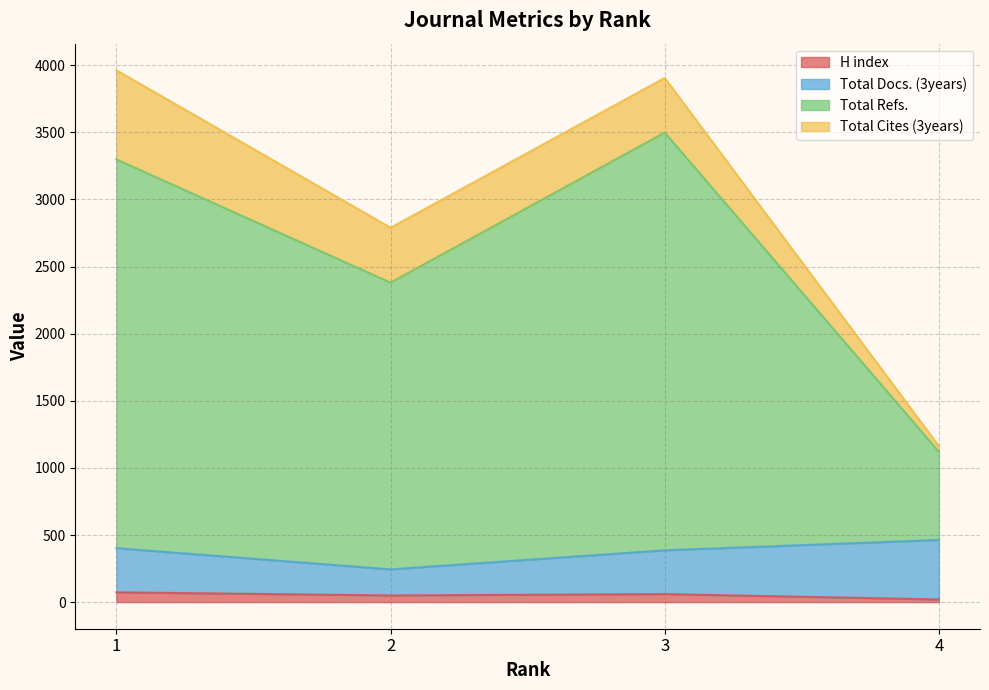

Is the value of H index at 3 greater than the value of Total Refs. at 3?

No